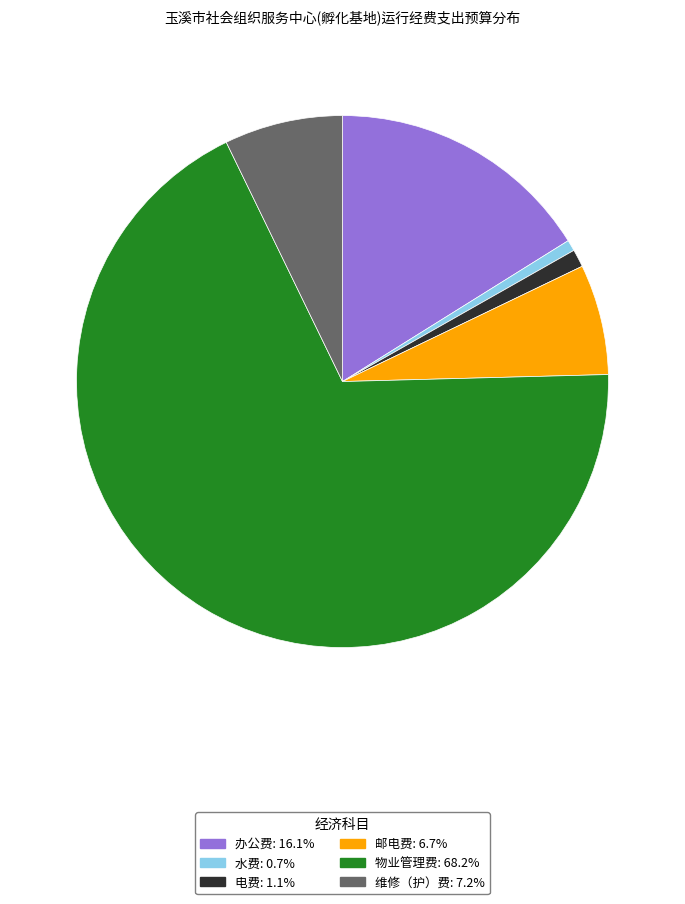

Which category has the biggest portion of the pie?

物业管理费